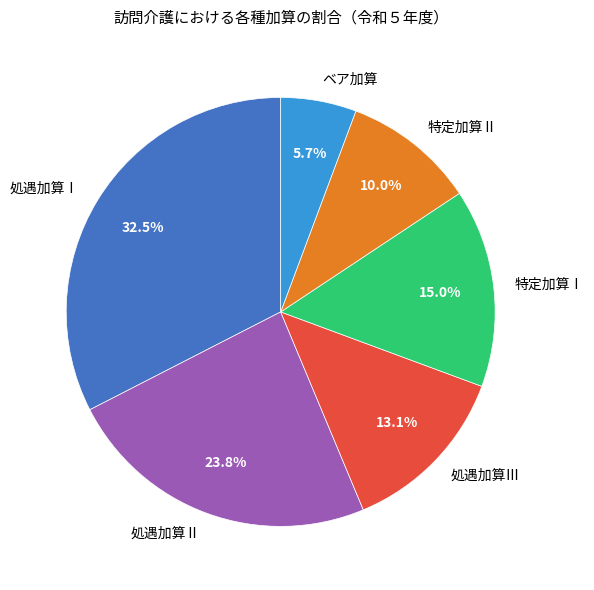

What percentage is NOT represented by 処遇加算Ⅰ?

67.5%